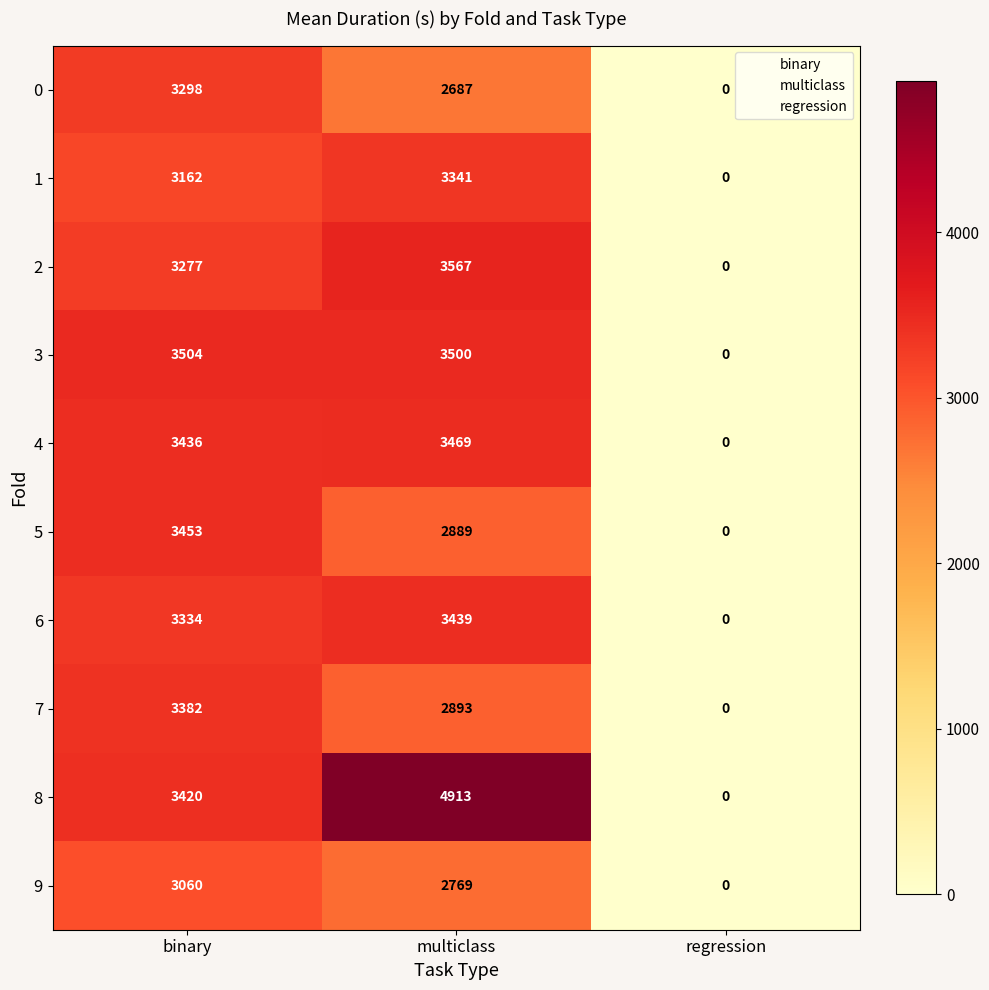

What is the total value across all series at multiclass?

33467